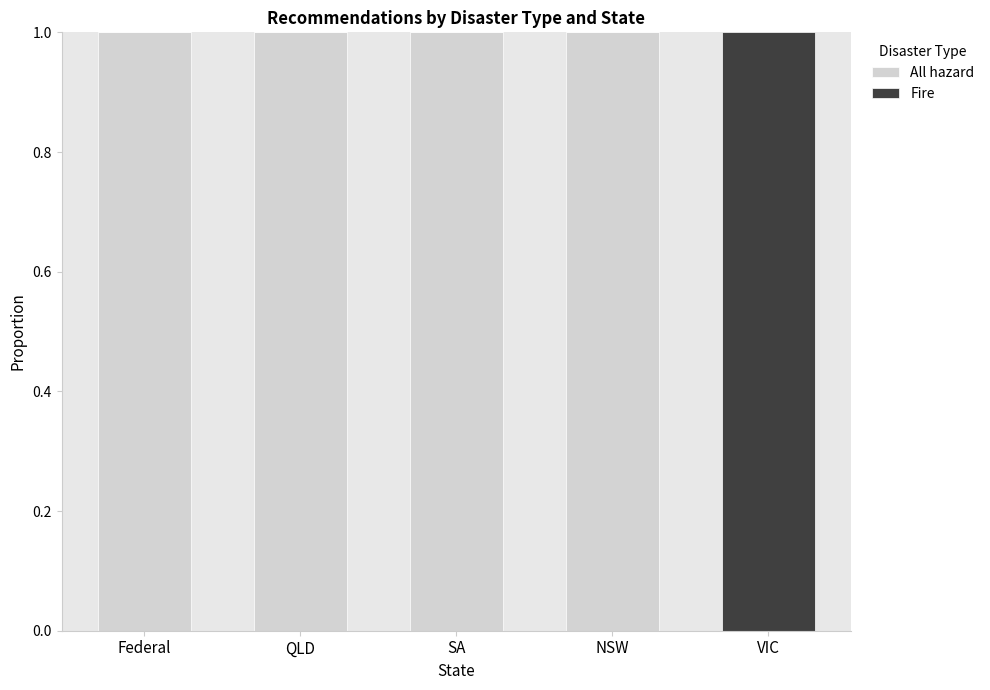

The All hazard series shows 0 at SA. True or false?

False